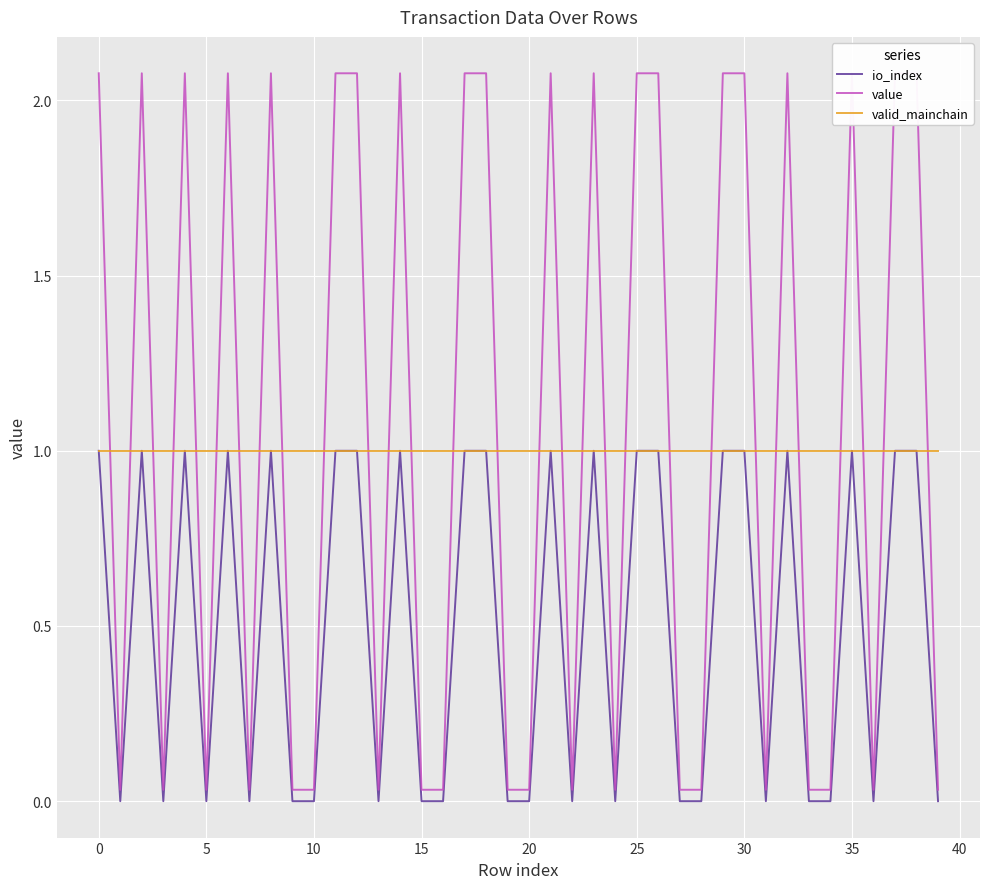

The value series shows 3.6 at 25. True or false?

False